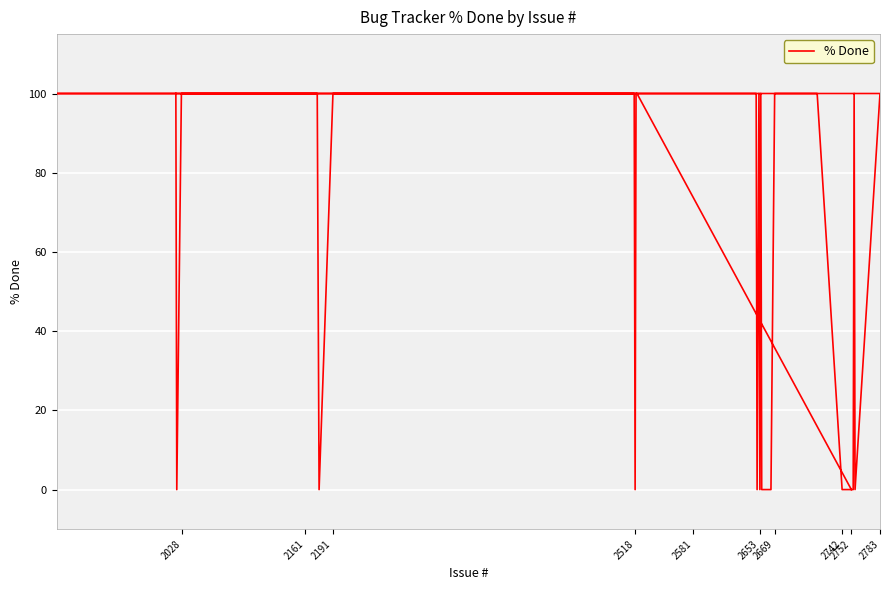

How many values are above zero?

29